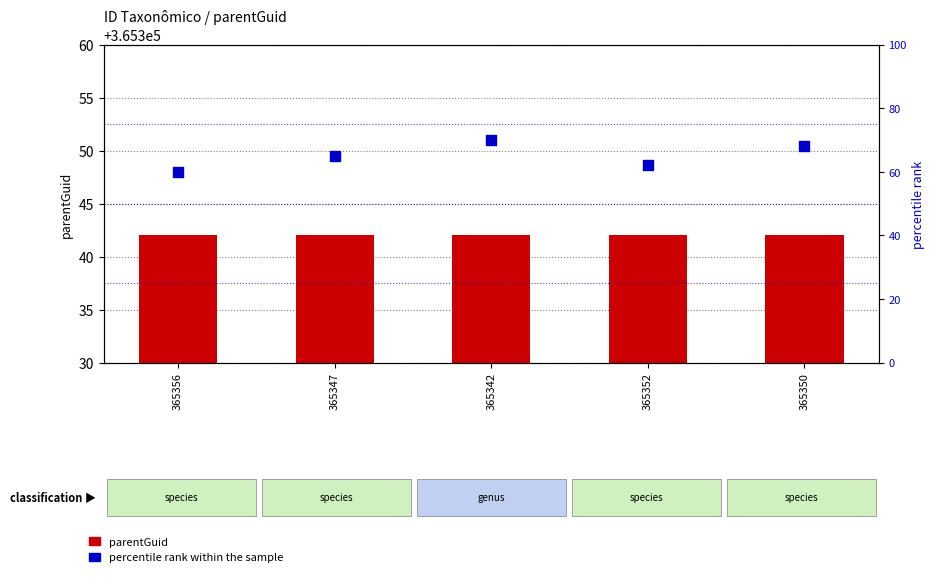

Which series has the largest total across all categories?

parentGuid